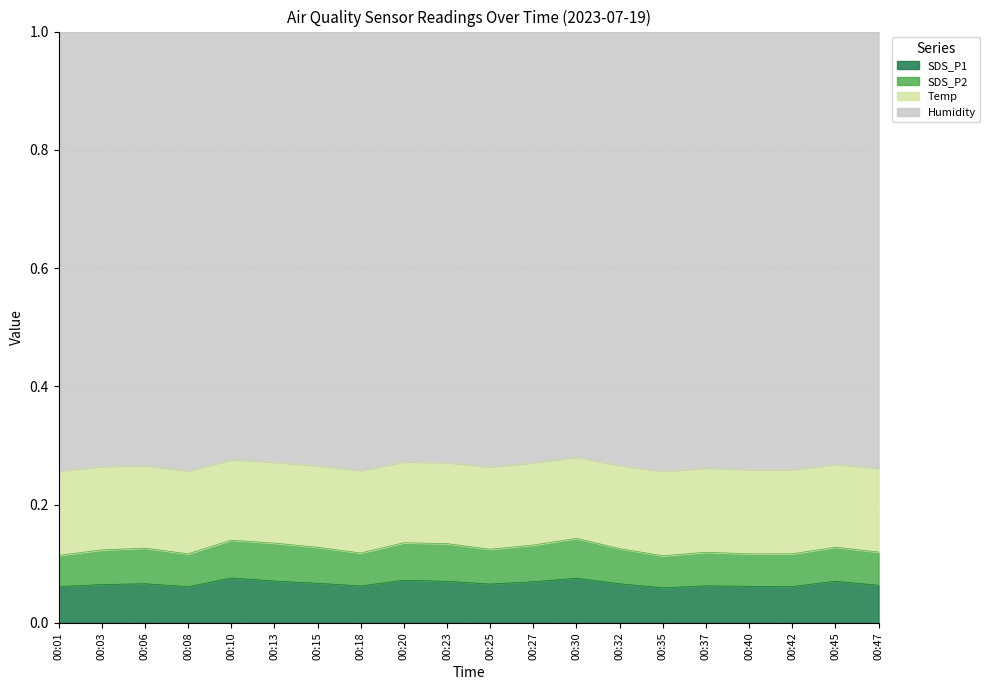

True or false: SDS_P1 and SDS_P2 intersect in this chart.

False